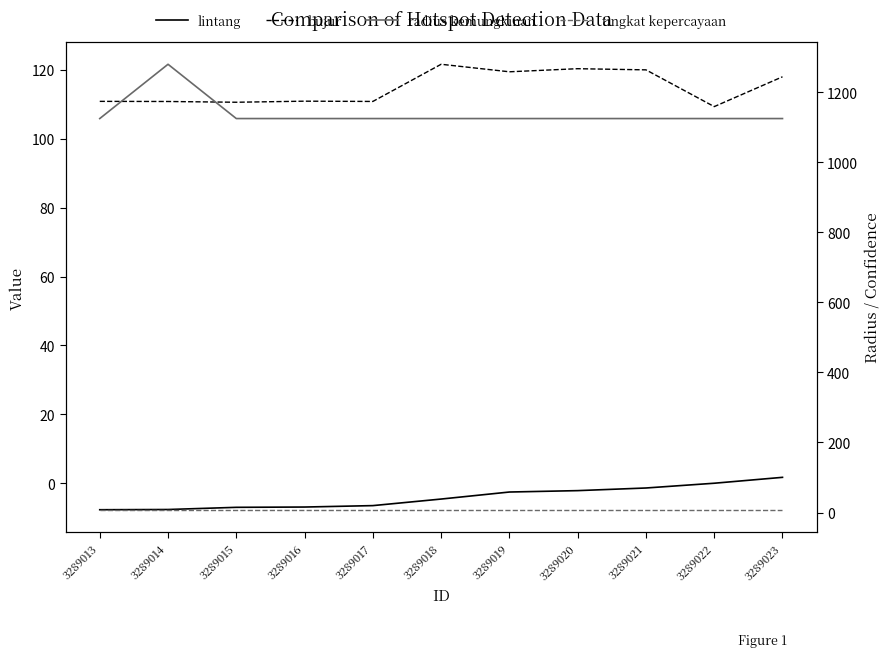

At which label does tingkat kepercayaan reach its minimum?

3289013